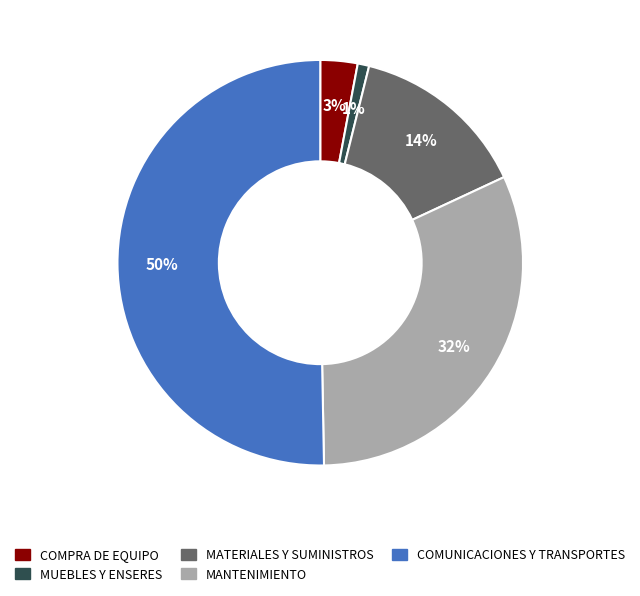

To the nearest percent, what is the difference between the largest and smallest slice percentages?

49%